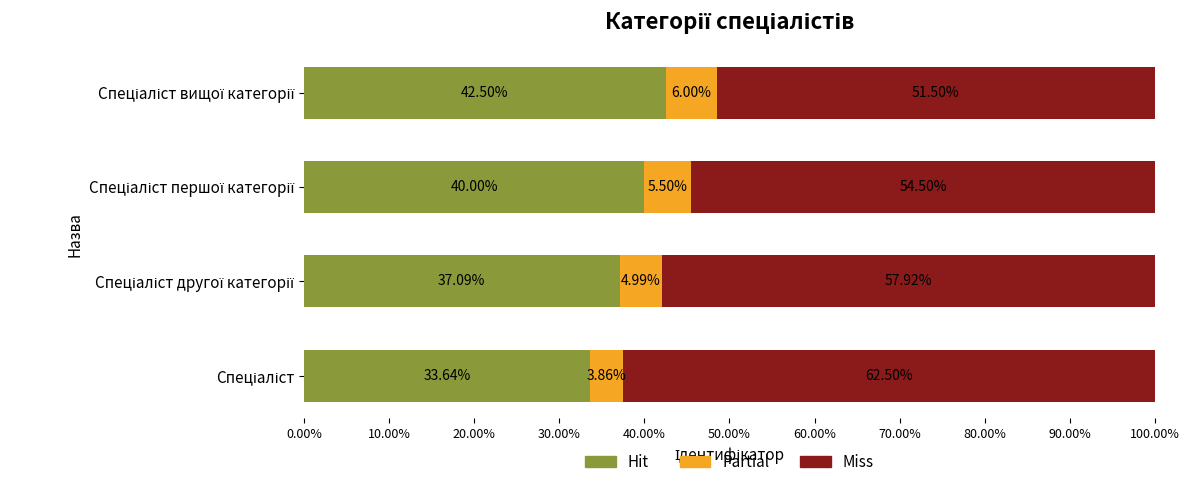

Count the number of data series in this chart.

3